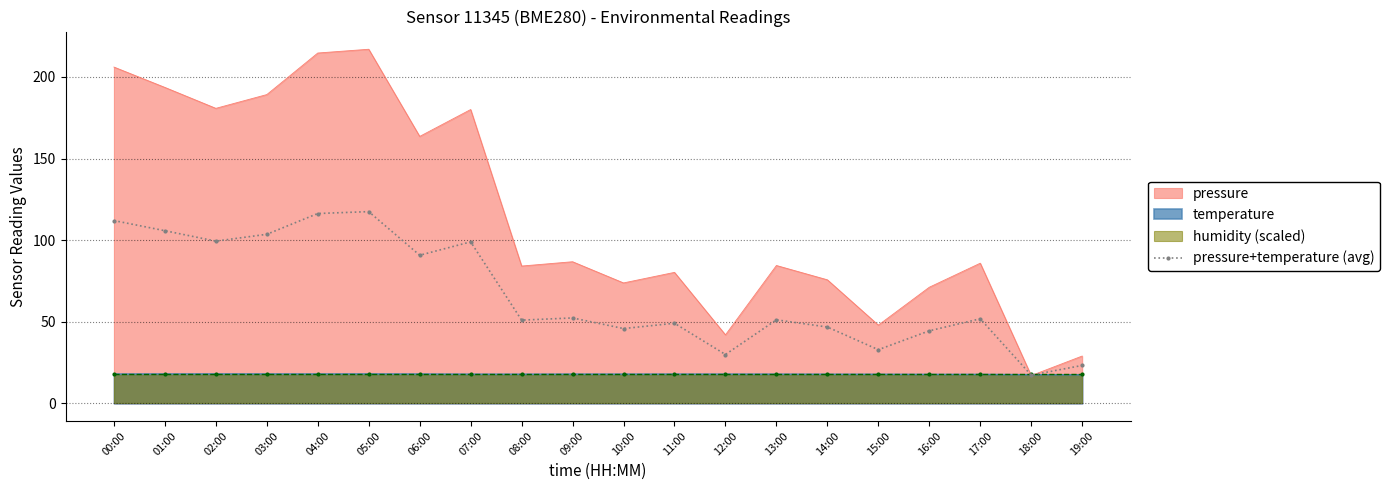

At which category does the data reach its first local peak?

05:00